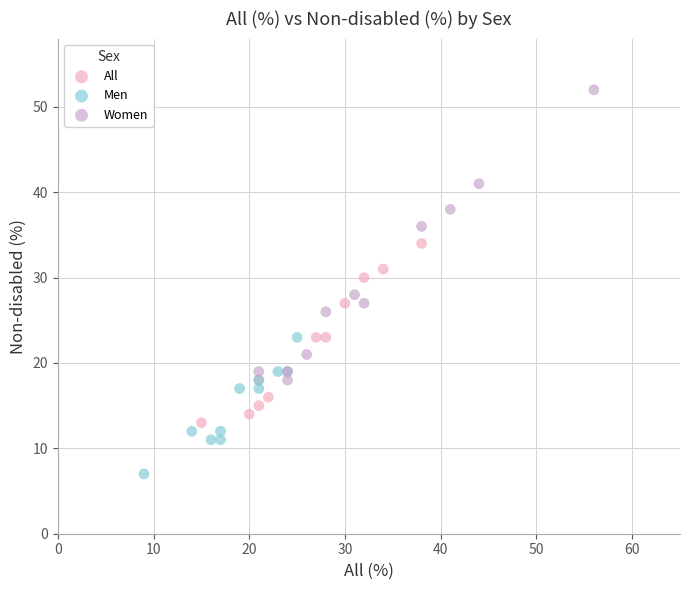

What are all the series names shown in the legend?

All, Men, Women